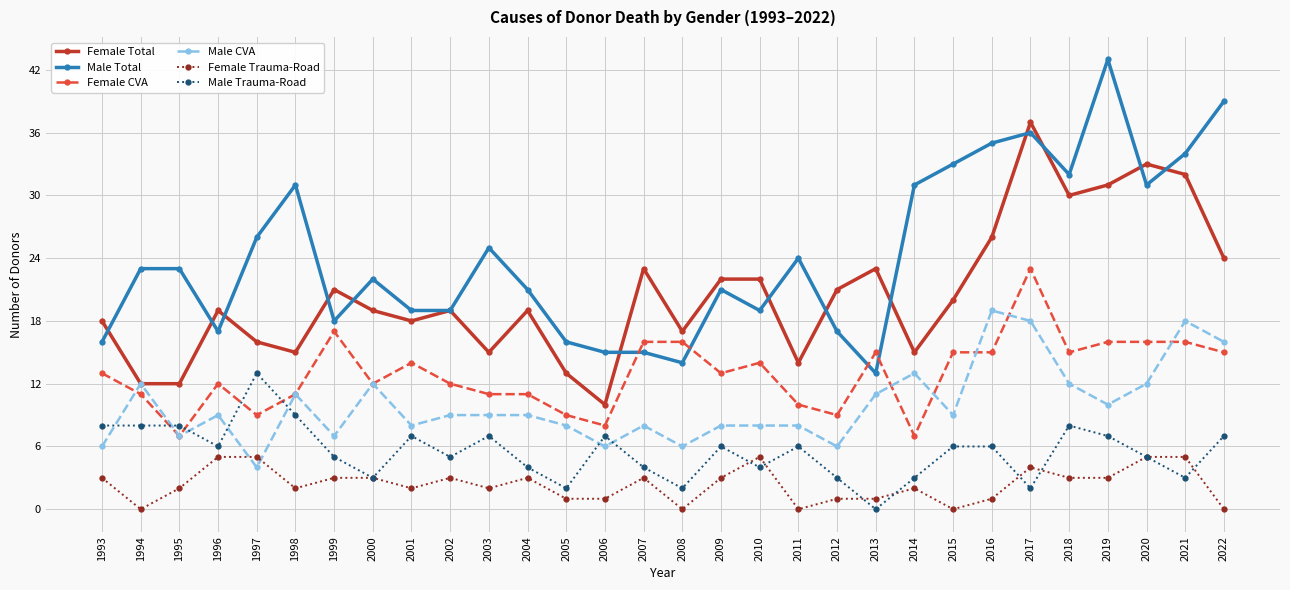

How many lines are shown in the chart?

6